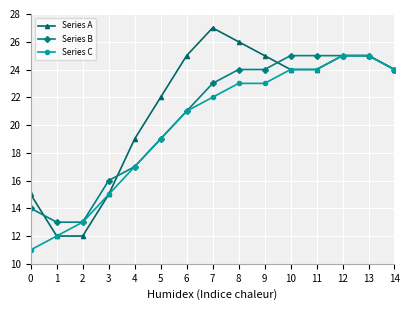

Which series has the largest range (max minus min)?

Series A